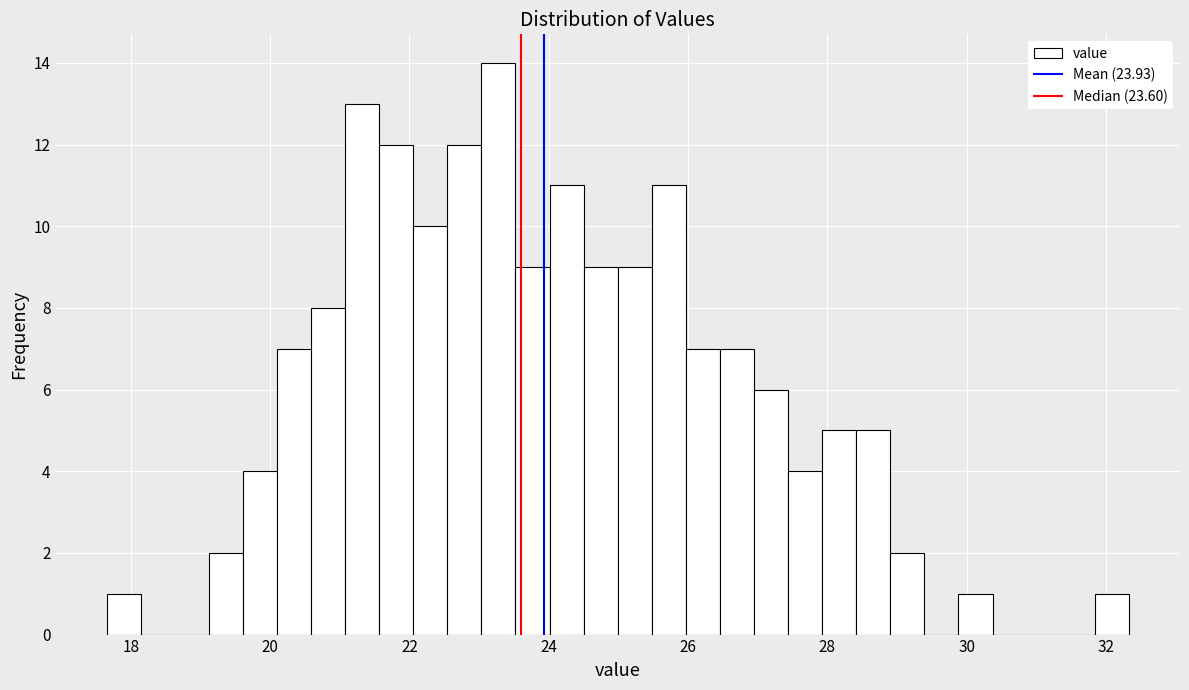

Around what value on the x-axis is the tallest bar? Give the approximate position of its centre, as read against the axis.

23.2